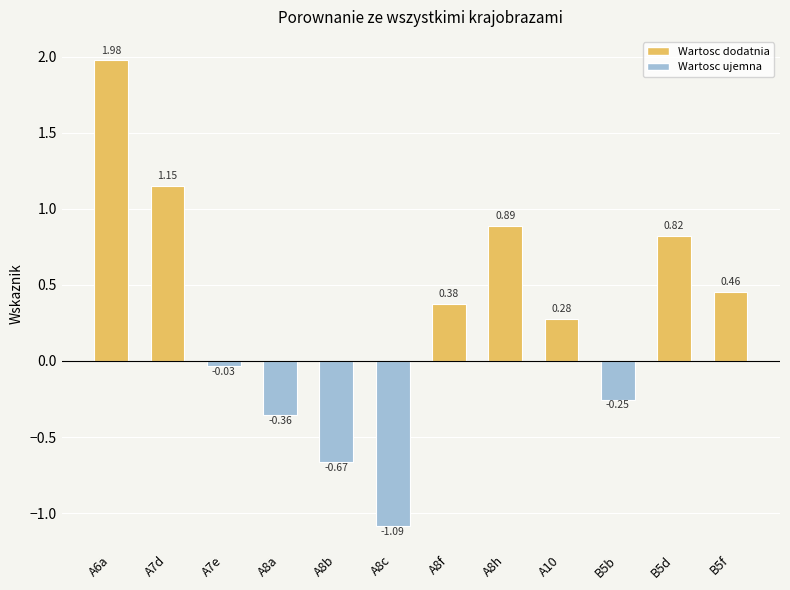

What position from the right is A8h?

5